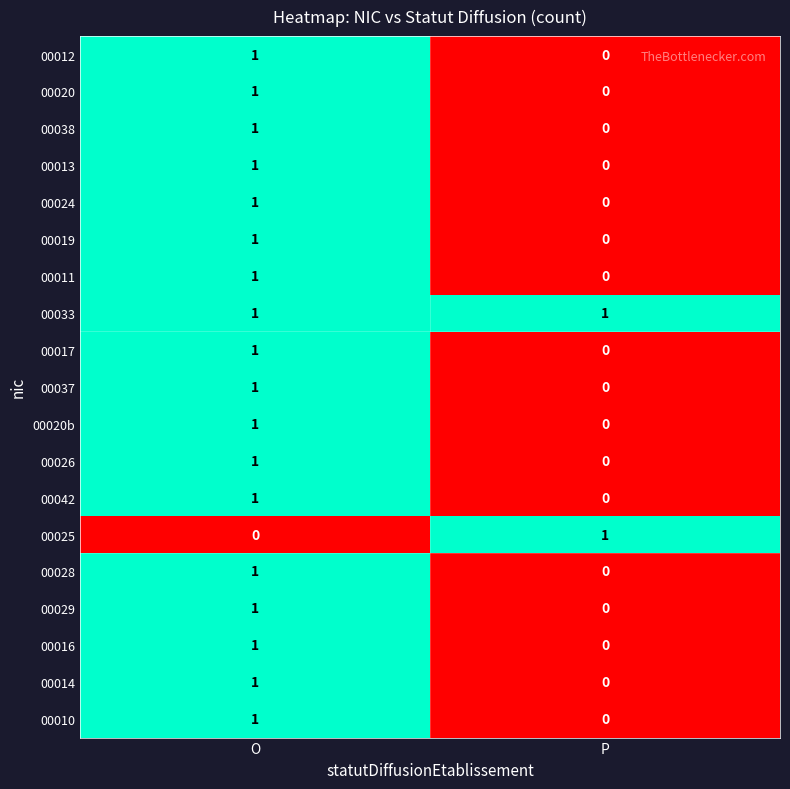

Which series has the largest total across all categories?

00033